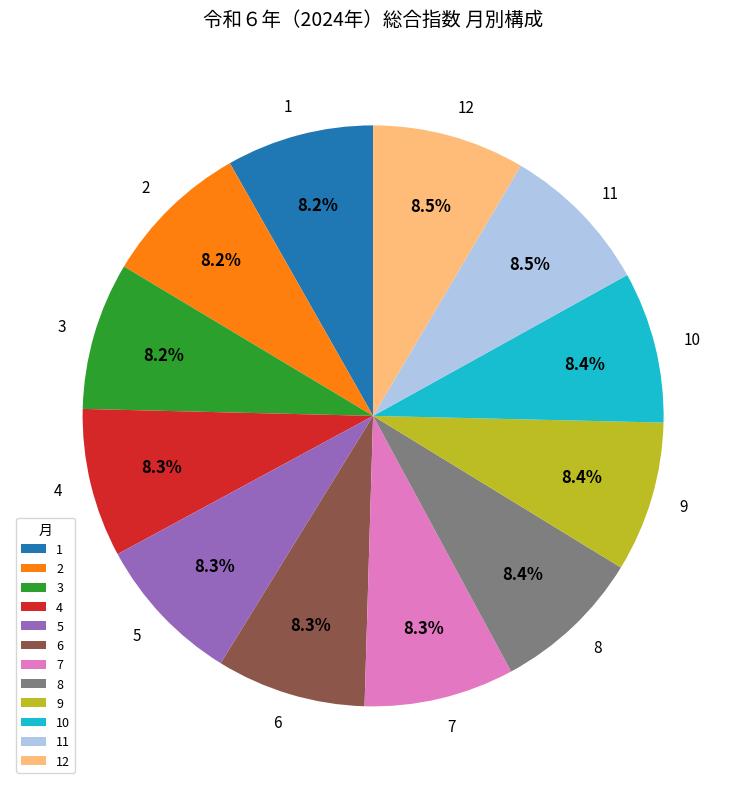

Does 3 account for over 50% of the chart?

No